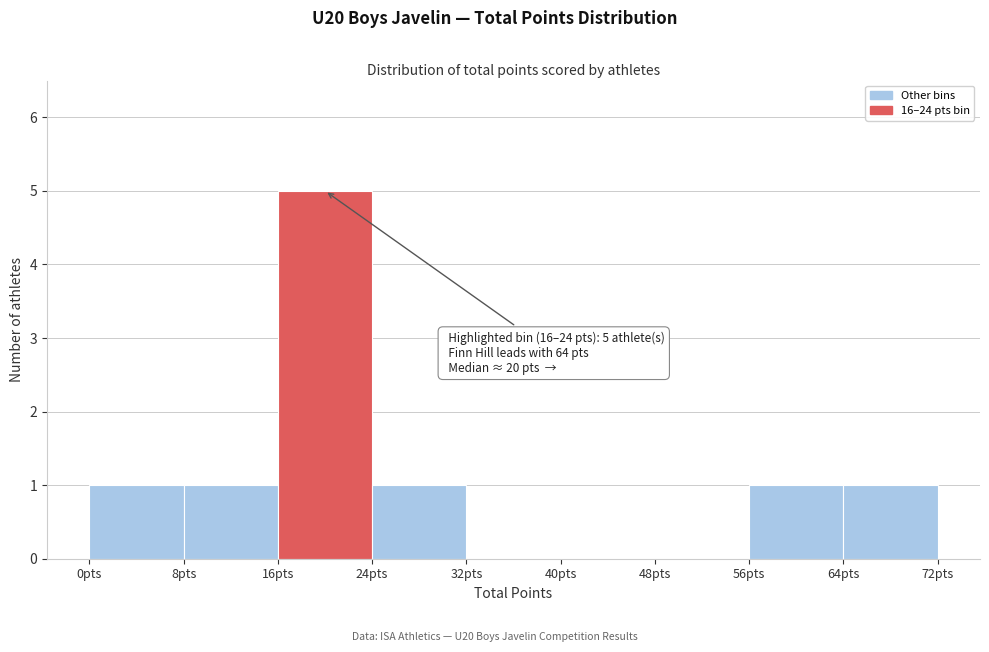

Which range on the x-axis has the tallest bar?

16 to 24